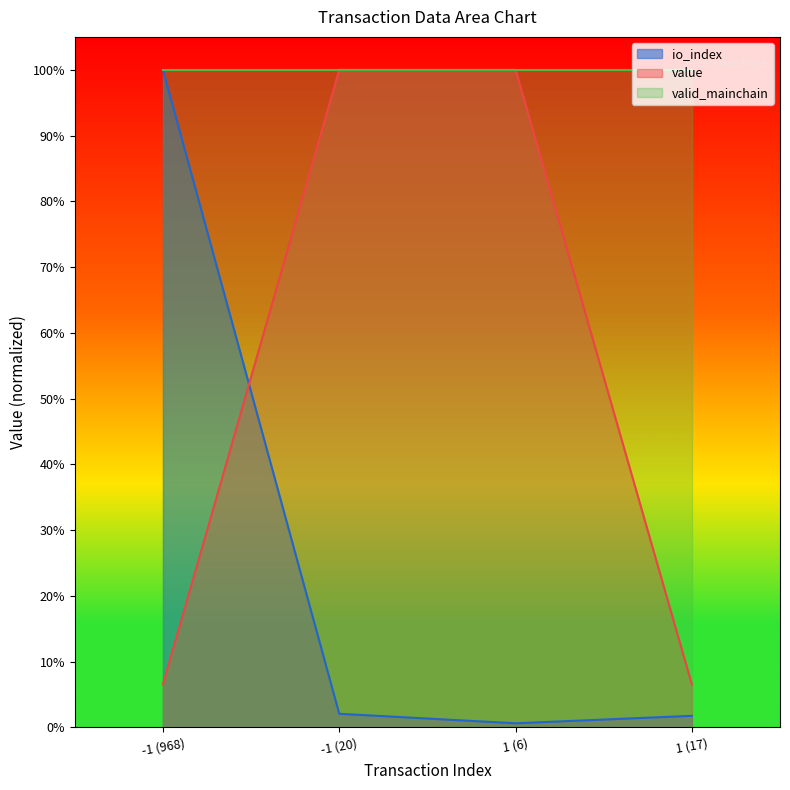

At which category is the sum across all series the highest?

-1 (968)